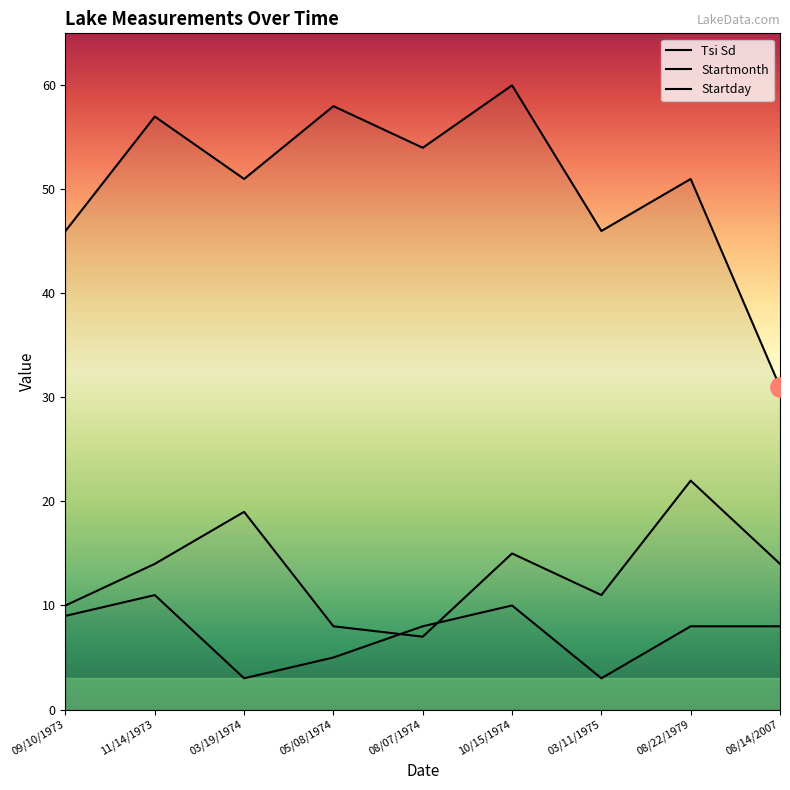

What is the label of the 8th point from the right?

11/14/1973